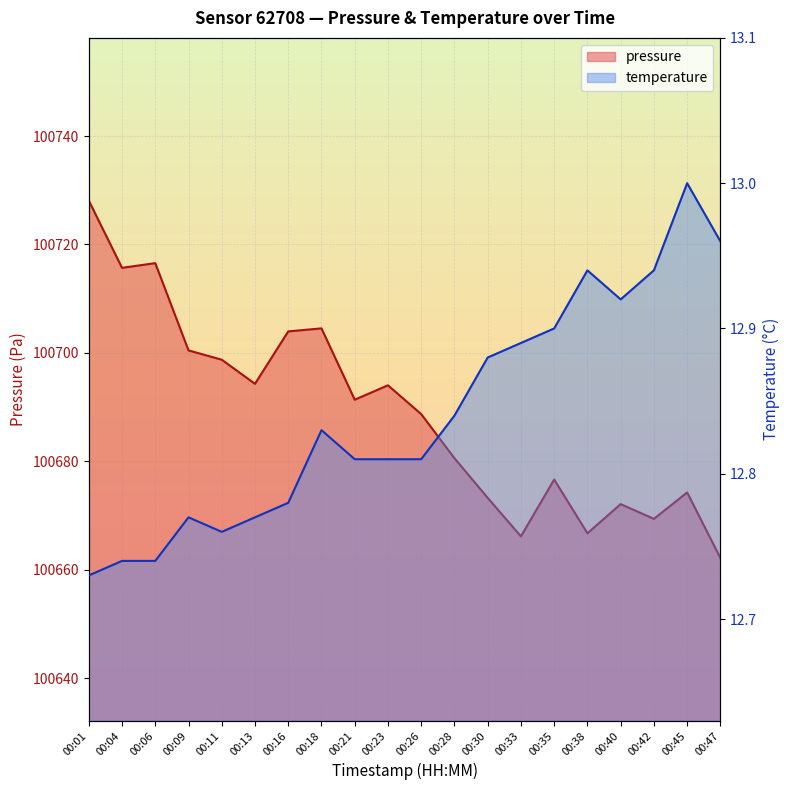

Count the number of data series in this chart.

2